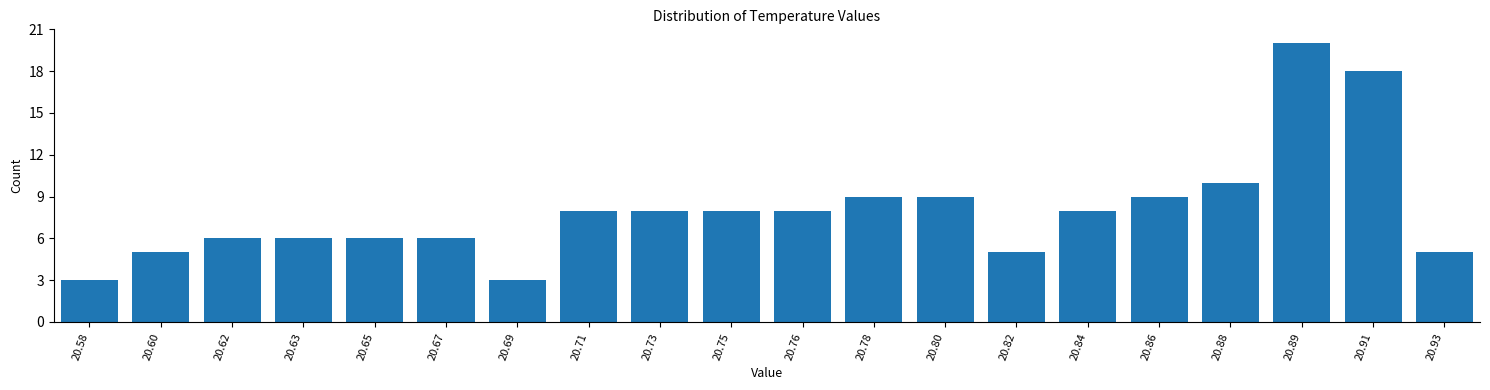

Reading left to right, list all the values displayed in this chart.

3	5	6	6	6	6	3	8	8	8	8	9	9	5	8	9	10	20	18	5